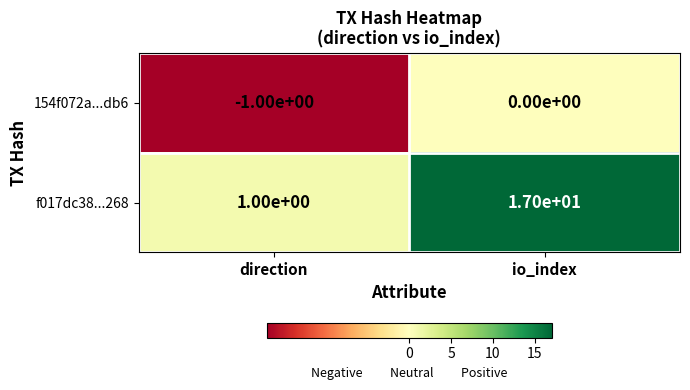

What is the sum of all f017dc38...268 values?

18